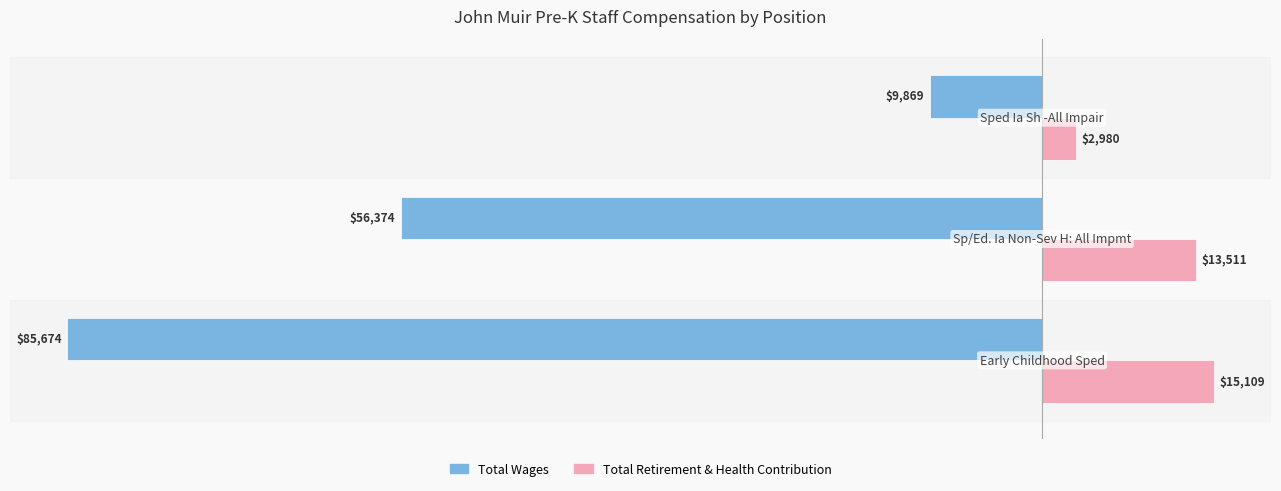

List the series in order of their peak value, lowest first.

Total Wages, Total Retirement & Health Contribution